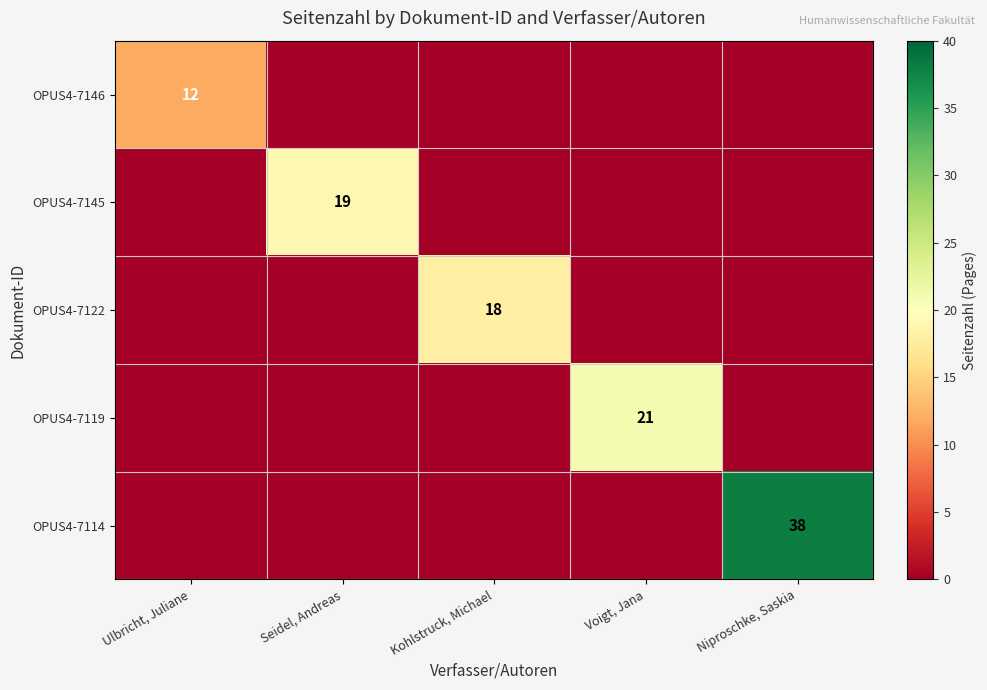

List the series in order of their peak value, highest first.

OPUS4-7114, OPUS4-7119, OPUS4-7145, OPUS4-7122, OPUS4-7146